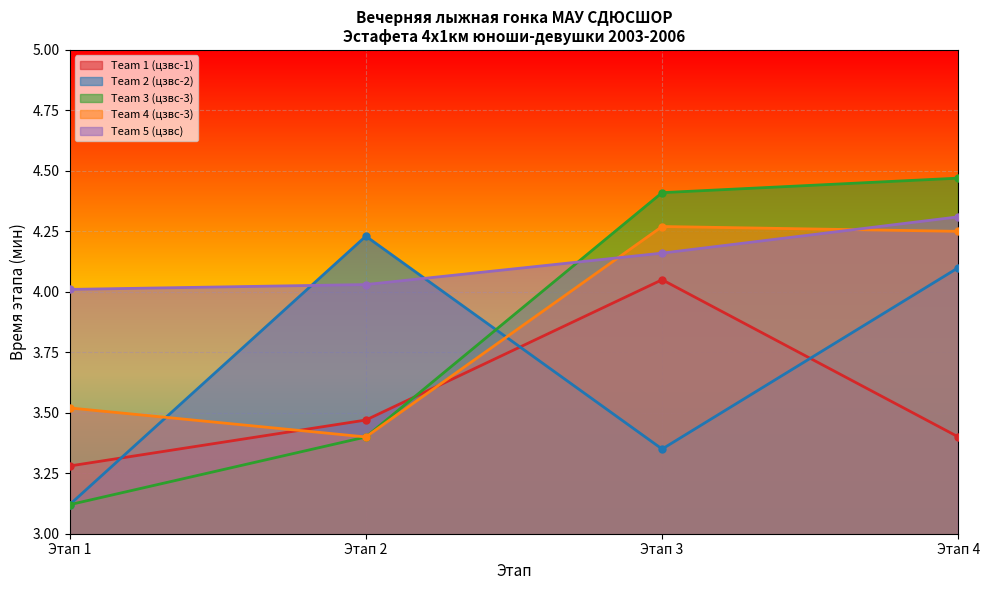

Rank the categories by Team 5 (цзвс) value from lowest to highest.

Этап 1, Этап 2, Этап 3, Этап 4